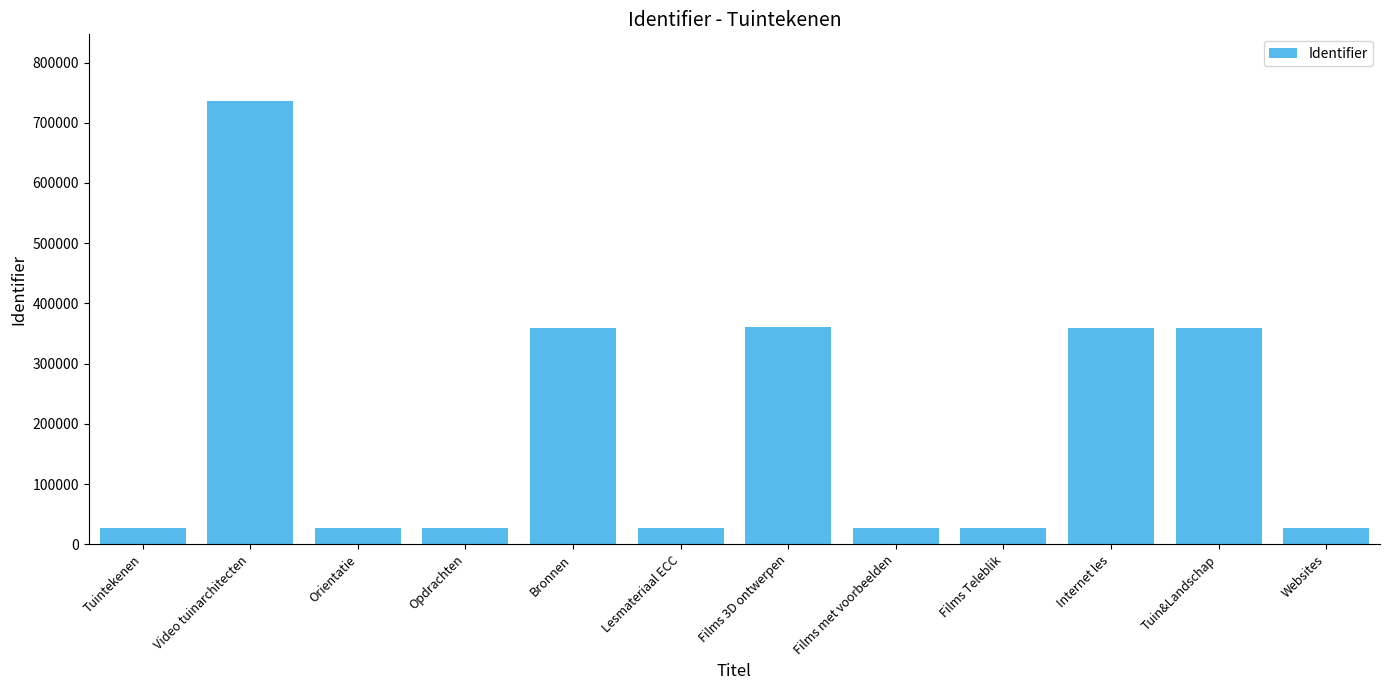

What is the label of the 2nd bar from the right?

Tuin&Landschap